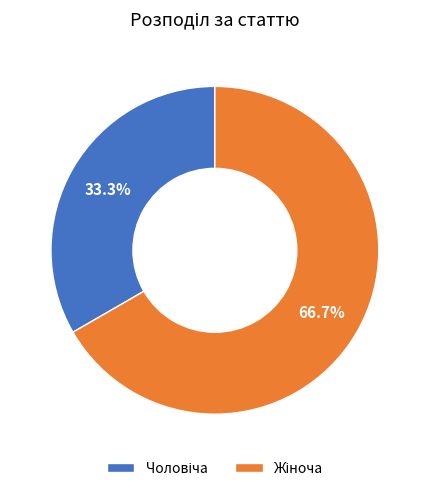

Is there any slice that represents more than half of the pie?

Yes